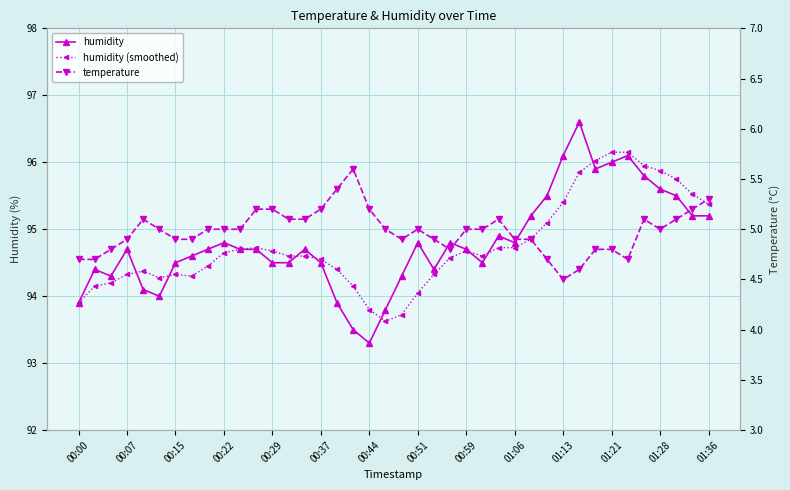

Which has a higher value, 37 or 39?

37